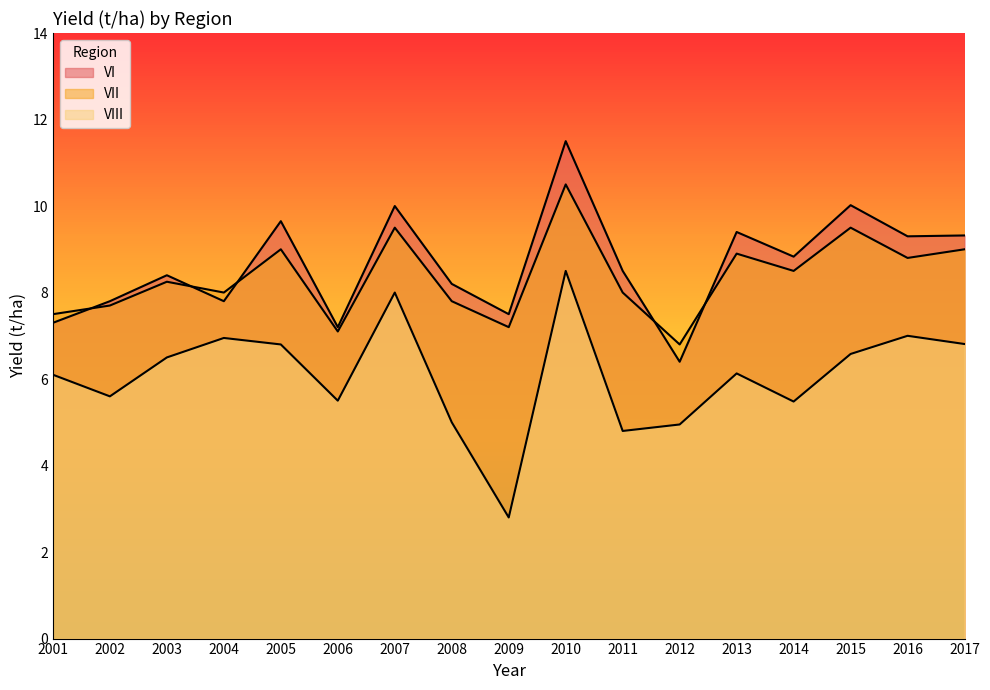

The value of VI at 2010 is 4.3. True or false?

False